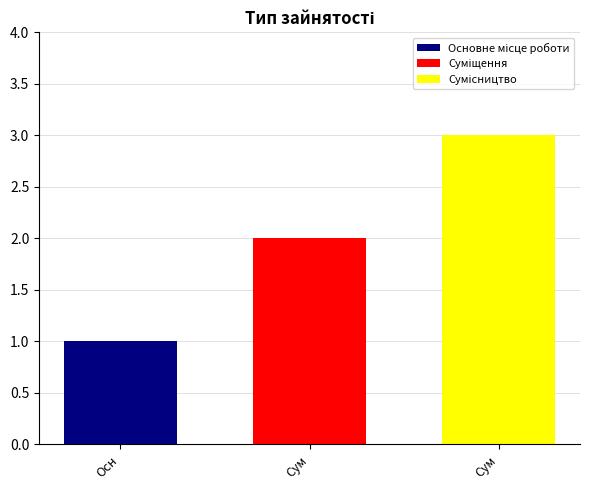

How many groups of bars are there?

1